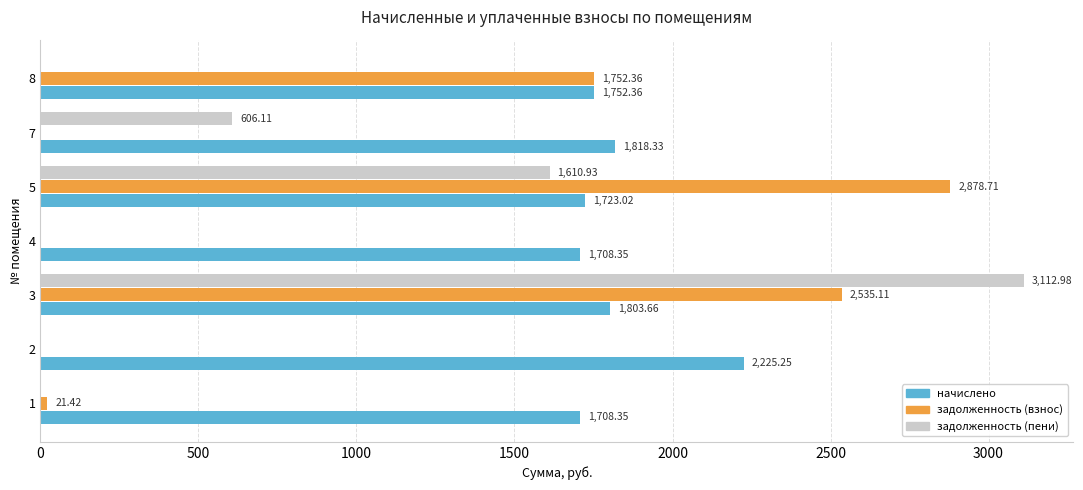

Which series changed the most between 4 and 8?

задолженность (взнос)